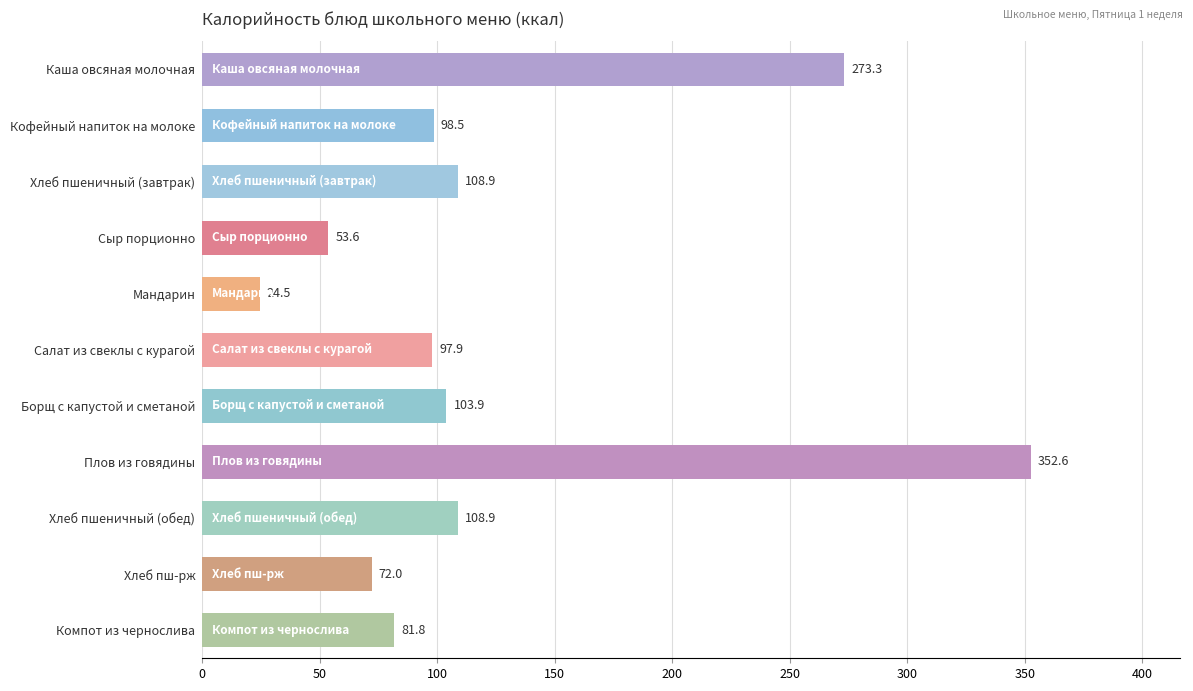

Between Хлеб пшеничный (завтрак) and Каша овсяная молочная, which is larger?

Каша овсяная молочная